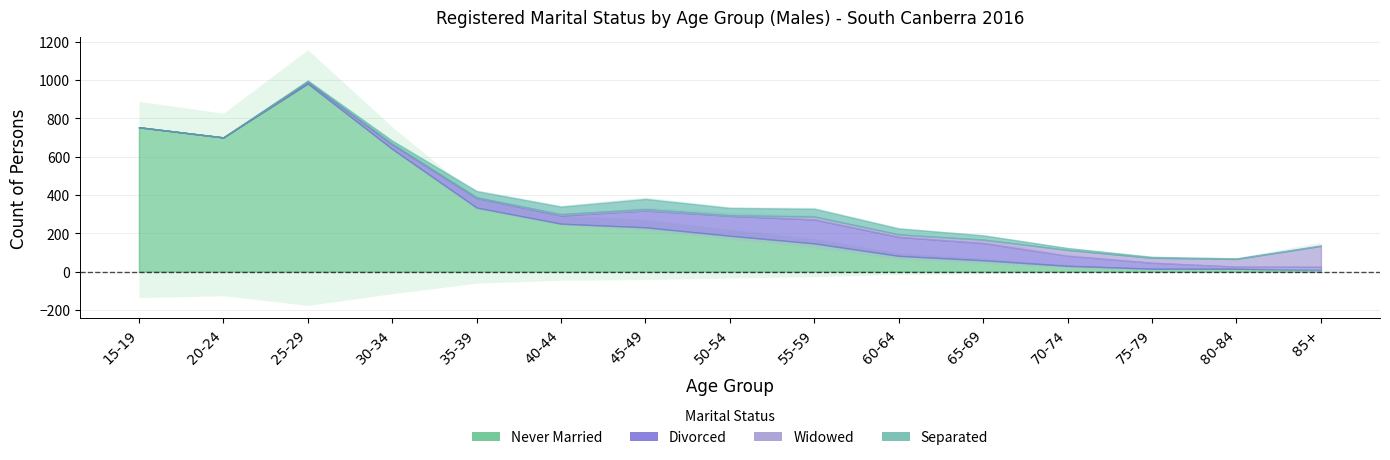

Which has a higher value, 25-29 or 20-24?

25-29